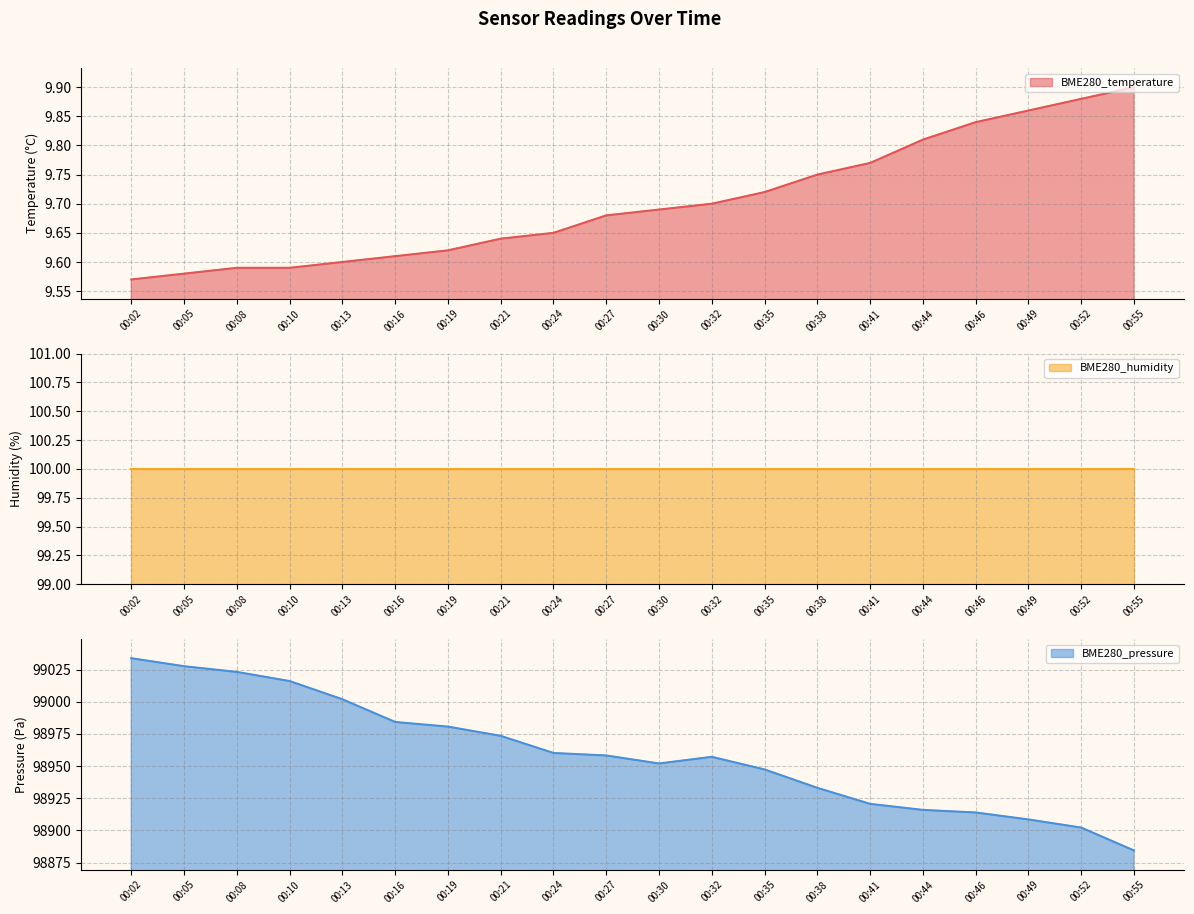

At which label is BME280_pressure closest to 98959?

00:27